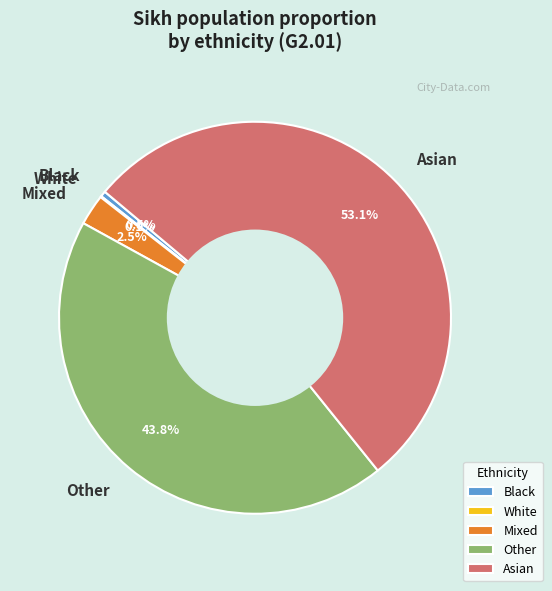

What portion of the pie excludes Mixed?

97.5%